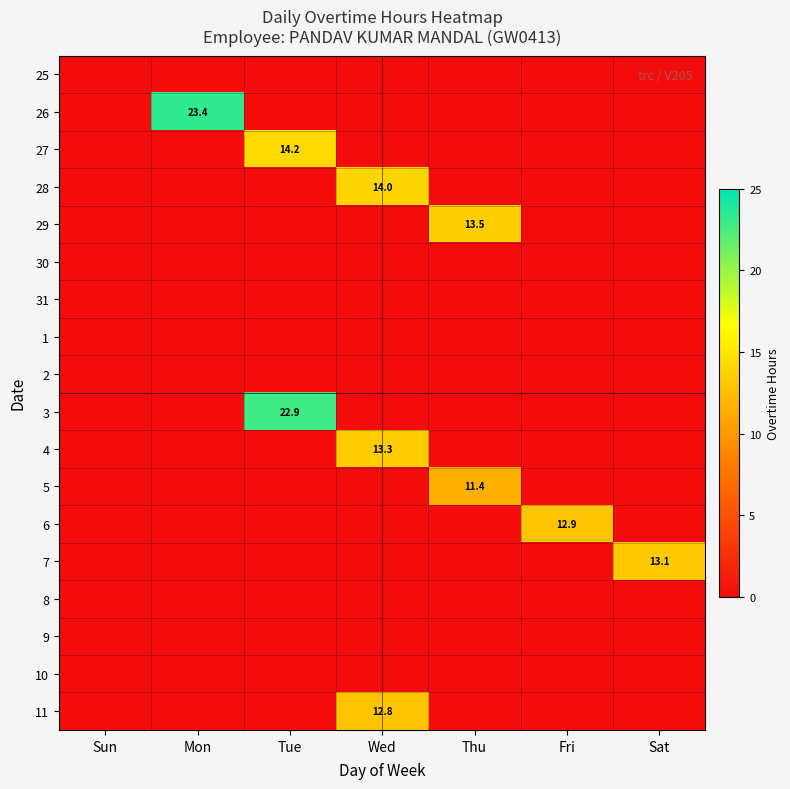

True or false: 4 has a value of 18.8 at Wed.

False